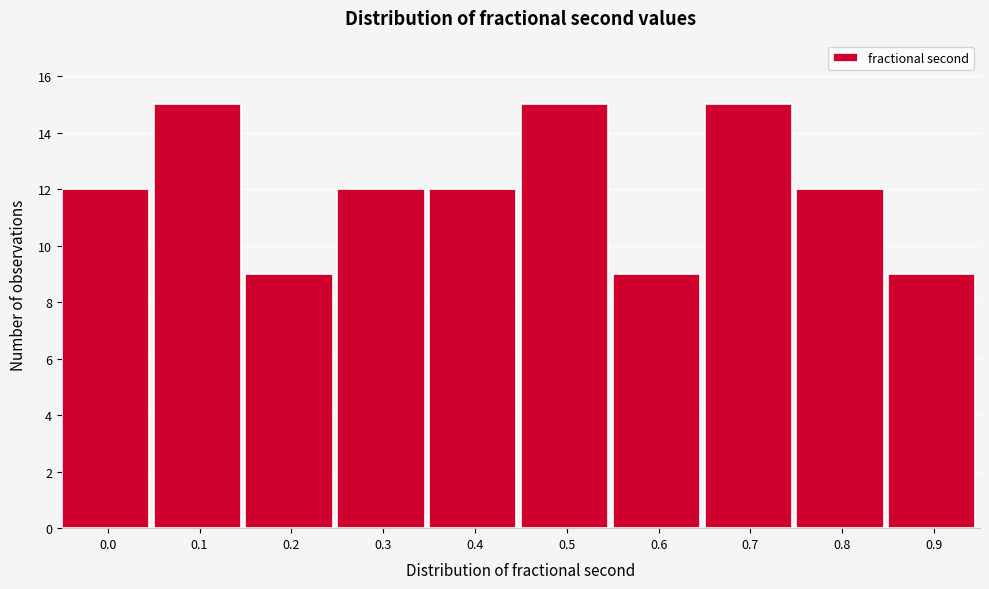

Reading left to right, what are all the values shown in this chart?

12	15	9	12	12	15	9	15	12	9